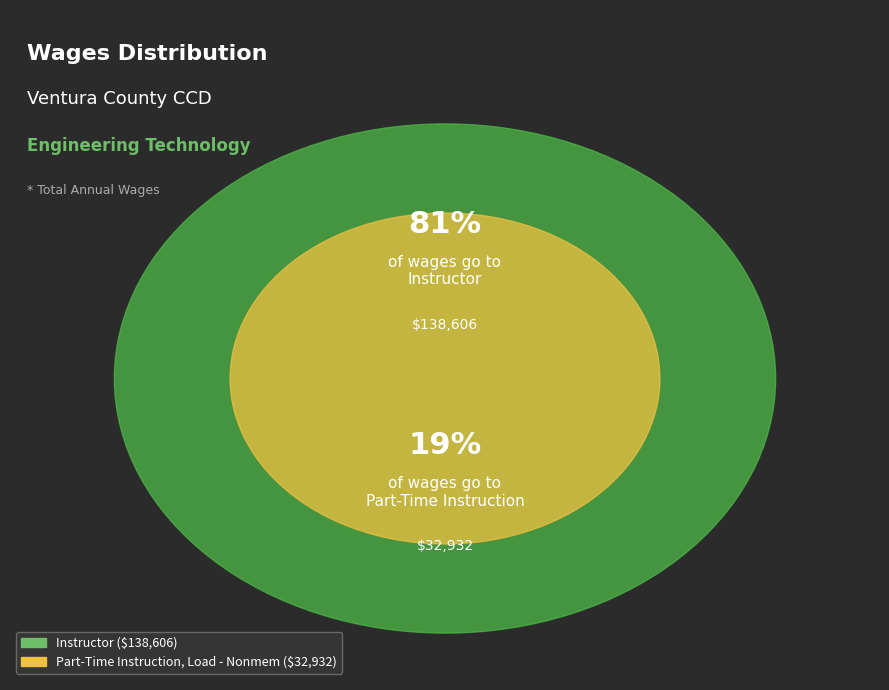

Do Part-Time Instruction, Load - Nonmem and Instructor together represent more than half of the pie?

Yes